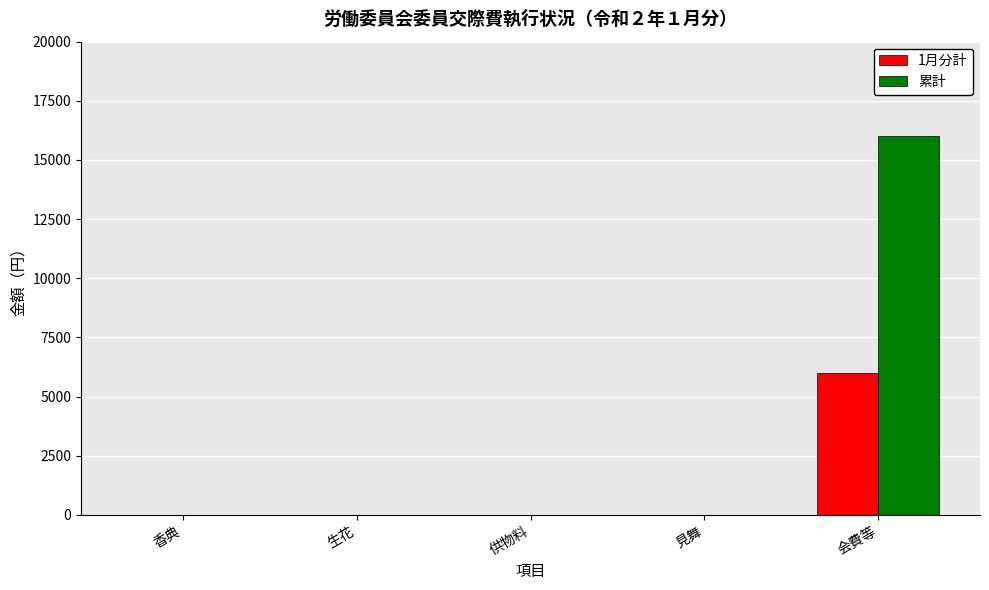

How many categories are shown in the chart?

5